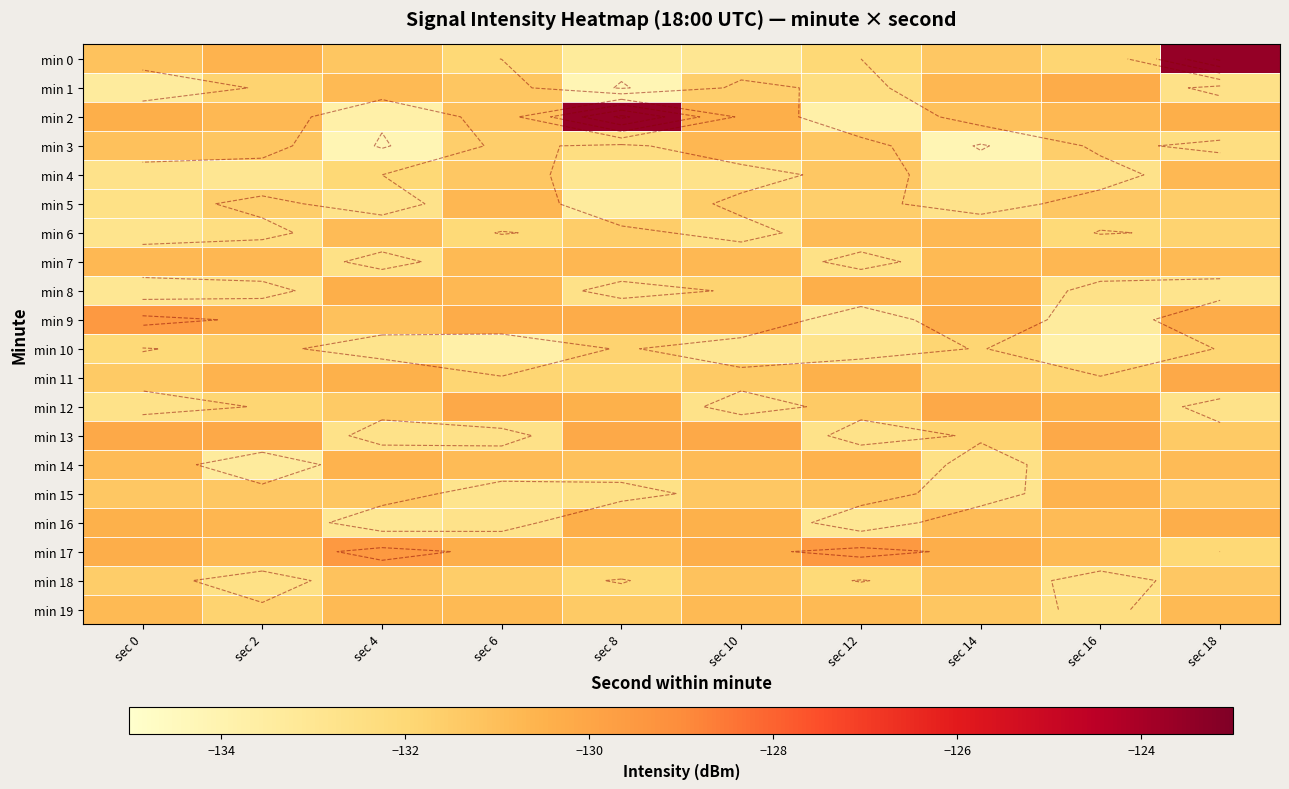

Rank the series by their maximum value, from highest to lowest.

min 0, min 2, min 9, min 17, min 11, min 12, min 13, min 1, min 16, min 8, min 14, min 15, min 3, min 5, min 7, min 4, min 6, min 19, min 18, min 10